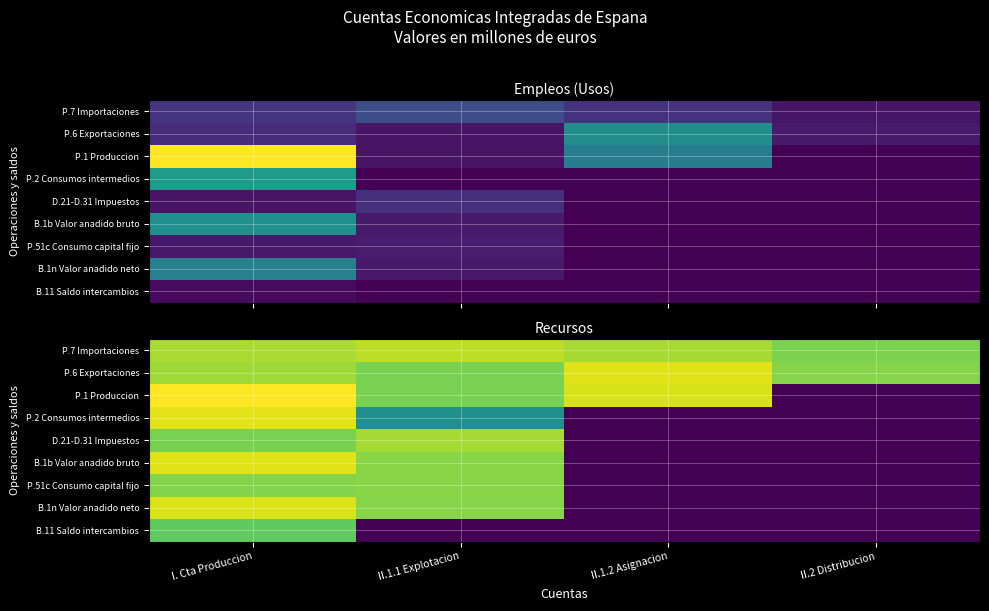

Is the value of B.1b Valor anadido bruto at II.1.2 Asignacion greater than the value of B.11 Saldo intercambios at II.1.2 Asignacion?

No